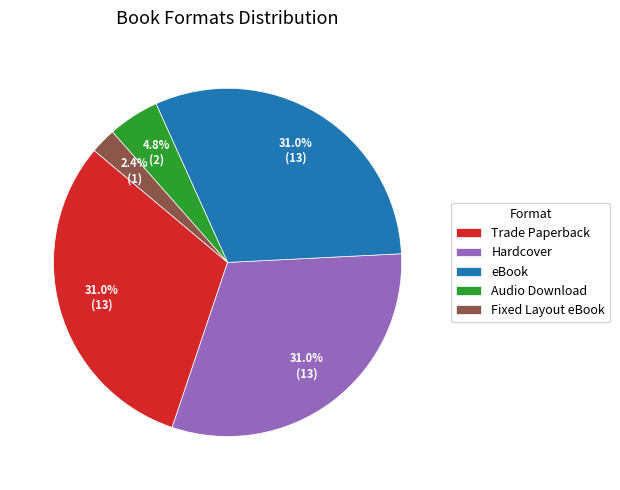

What is the smallest slice in the pie chart?

Fixed Layout eBook